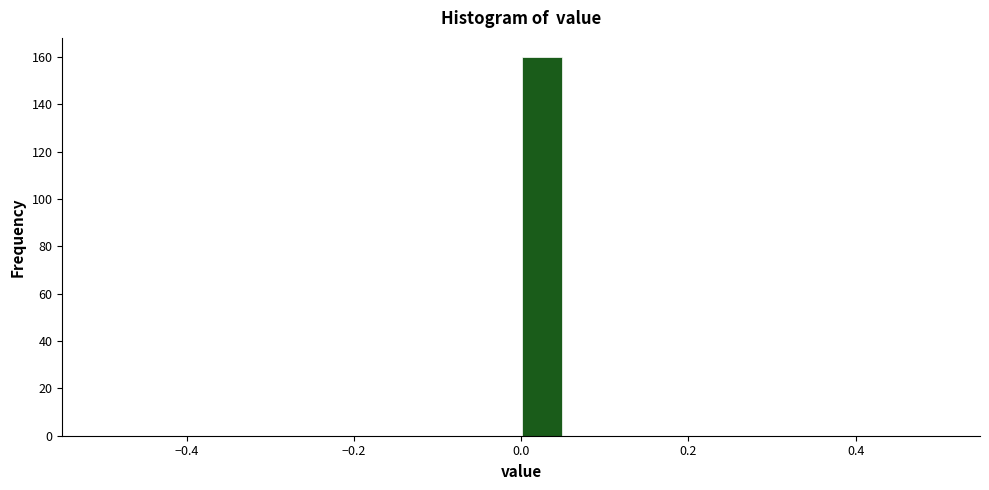

Around what value on the x-axis is the tallest bar? Give the approximate position of its centre, as read against the axis.

0.02